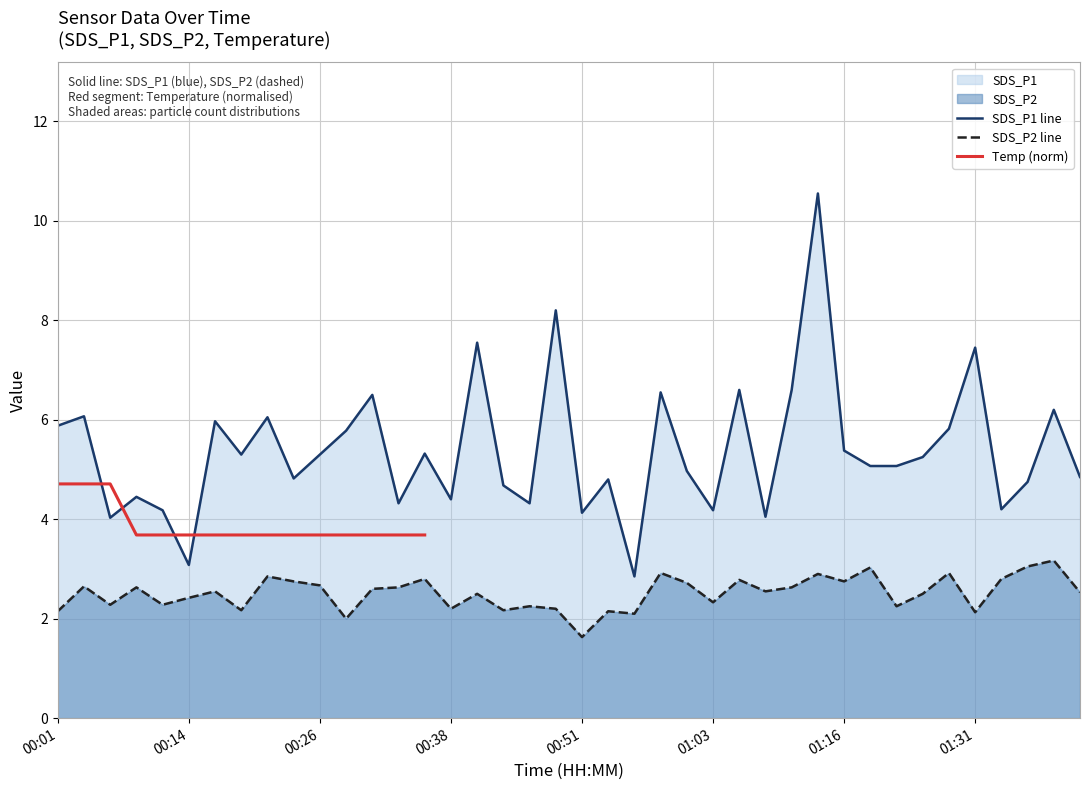

What is the value of the SDS_P2 point at the 21st from the left?

1.6